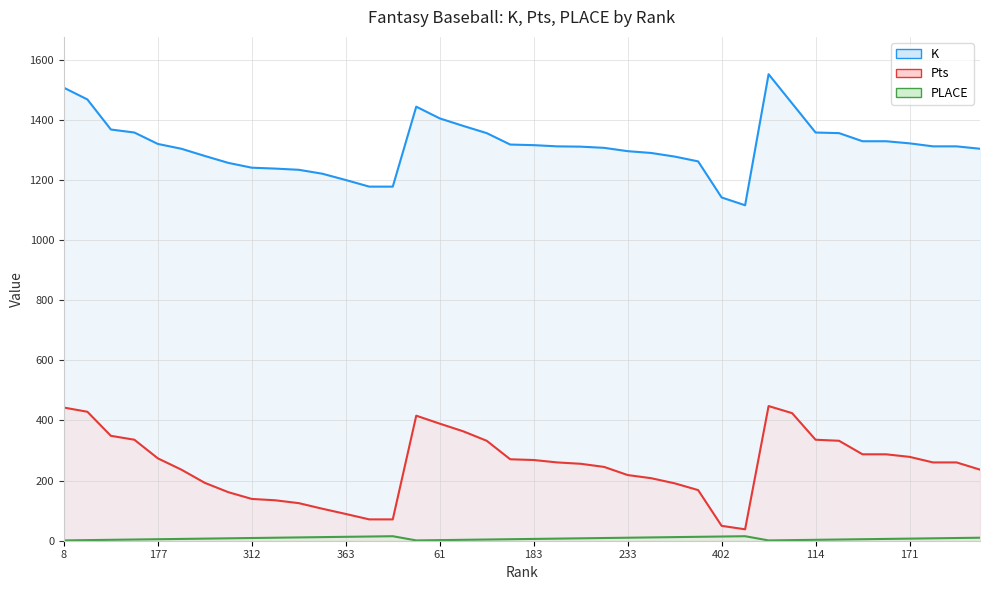

What is the average value of the K series?

1312.8